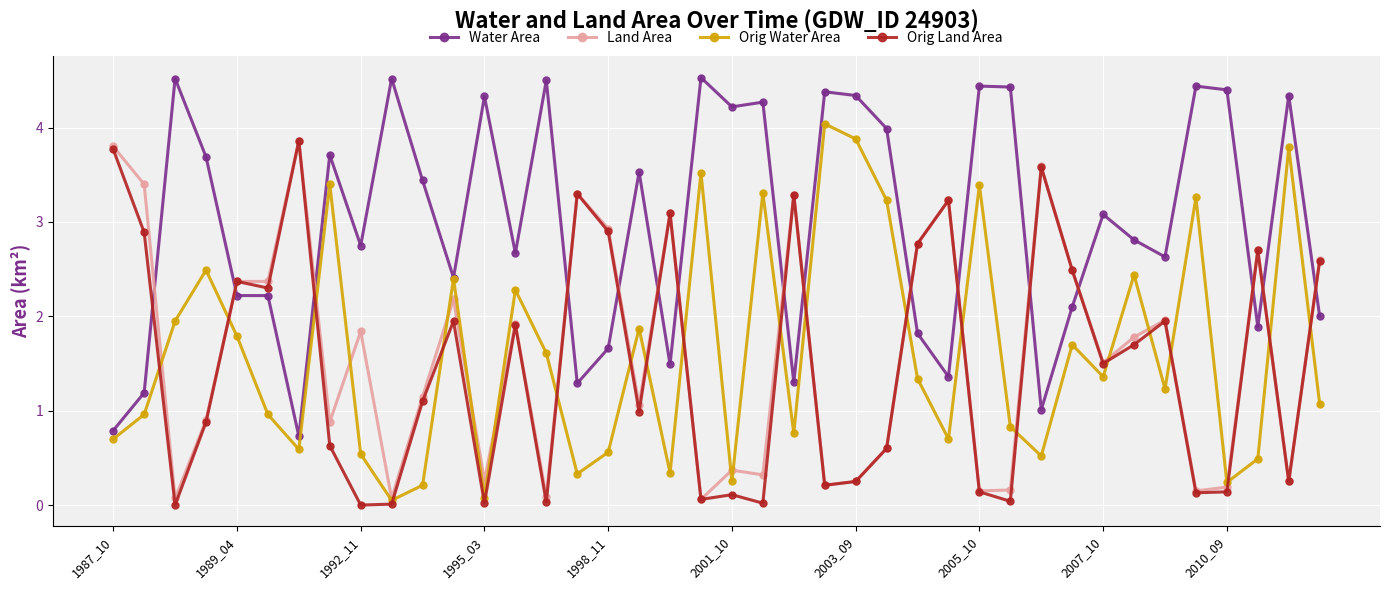

True or false: Land Area has more than 1 points higher than both neighbors.

True